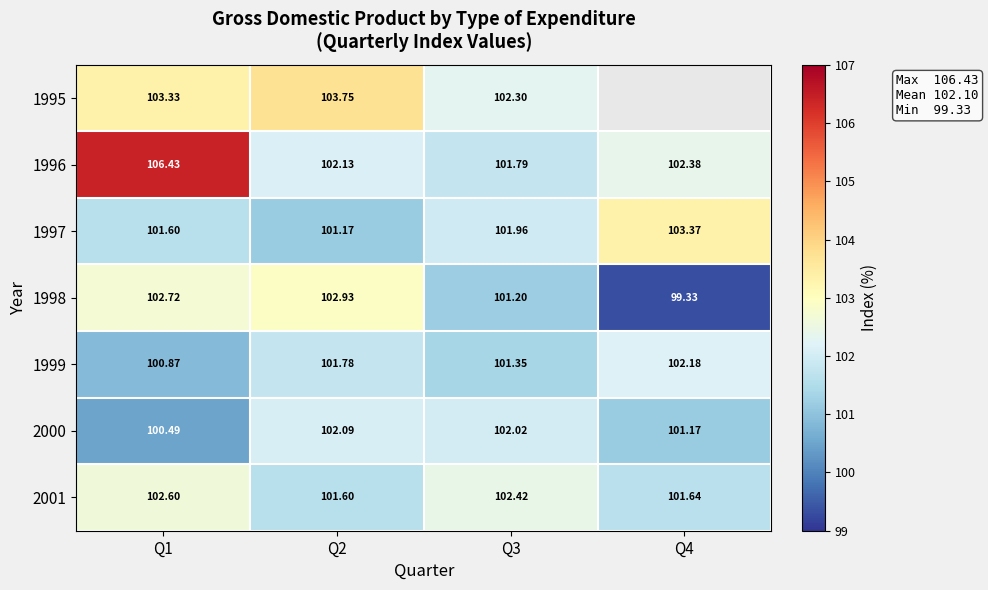

Is the value of 1995 at Q3 greater than the value of 1998 at Q1?

No